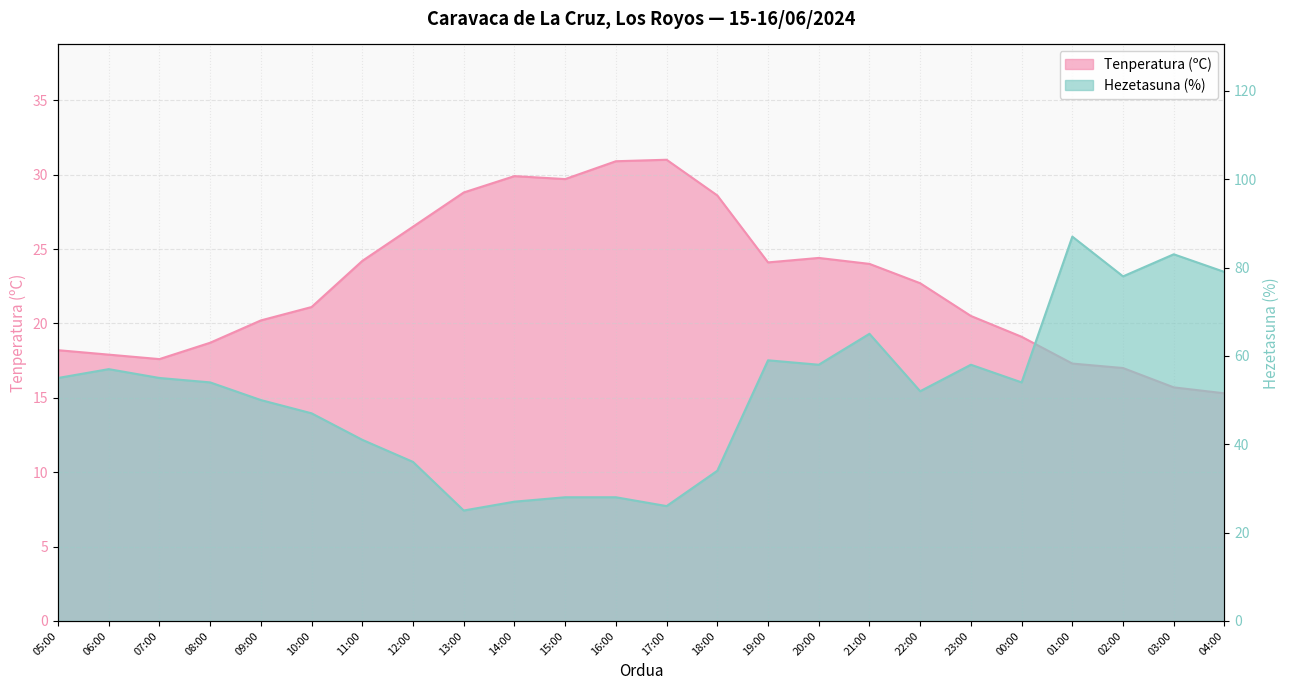

Between 13:00 and 21:00, which is larger?

13:00